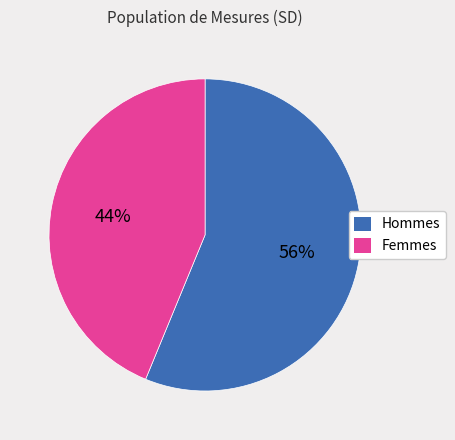

The Hommes slice represents 56% of the pie. True or false?

True